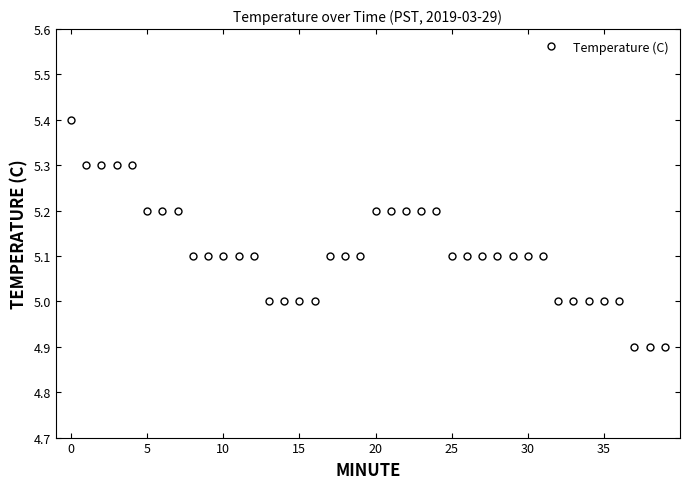

What is the value of the 21st point from the left?

5.2